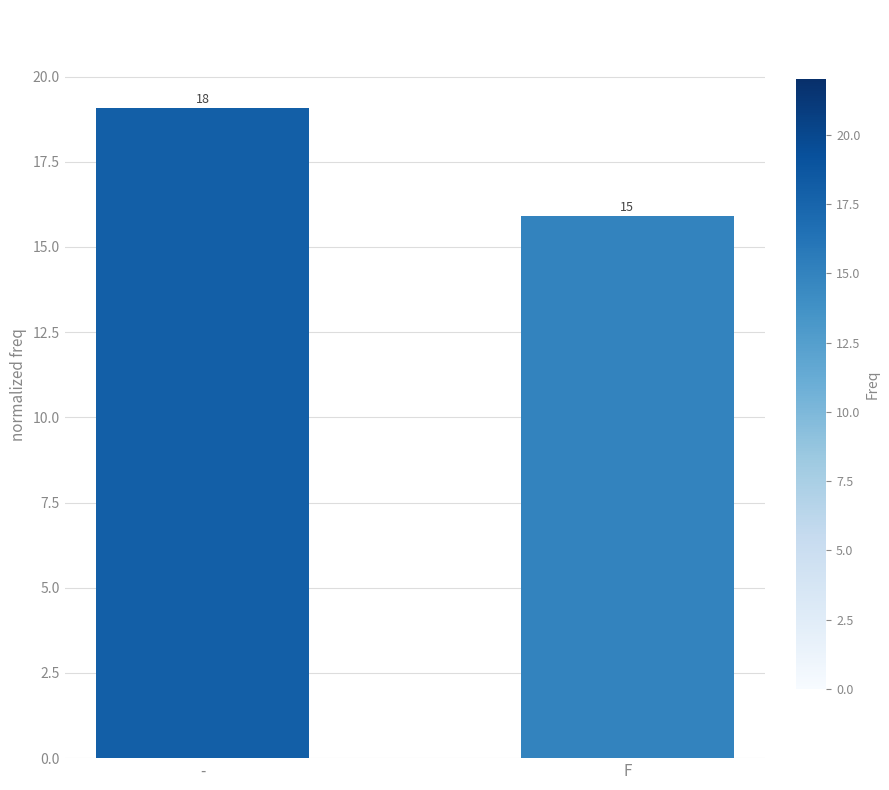

Between - and F, which is larger?

-